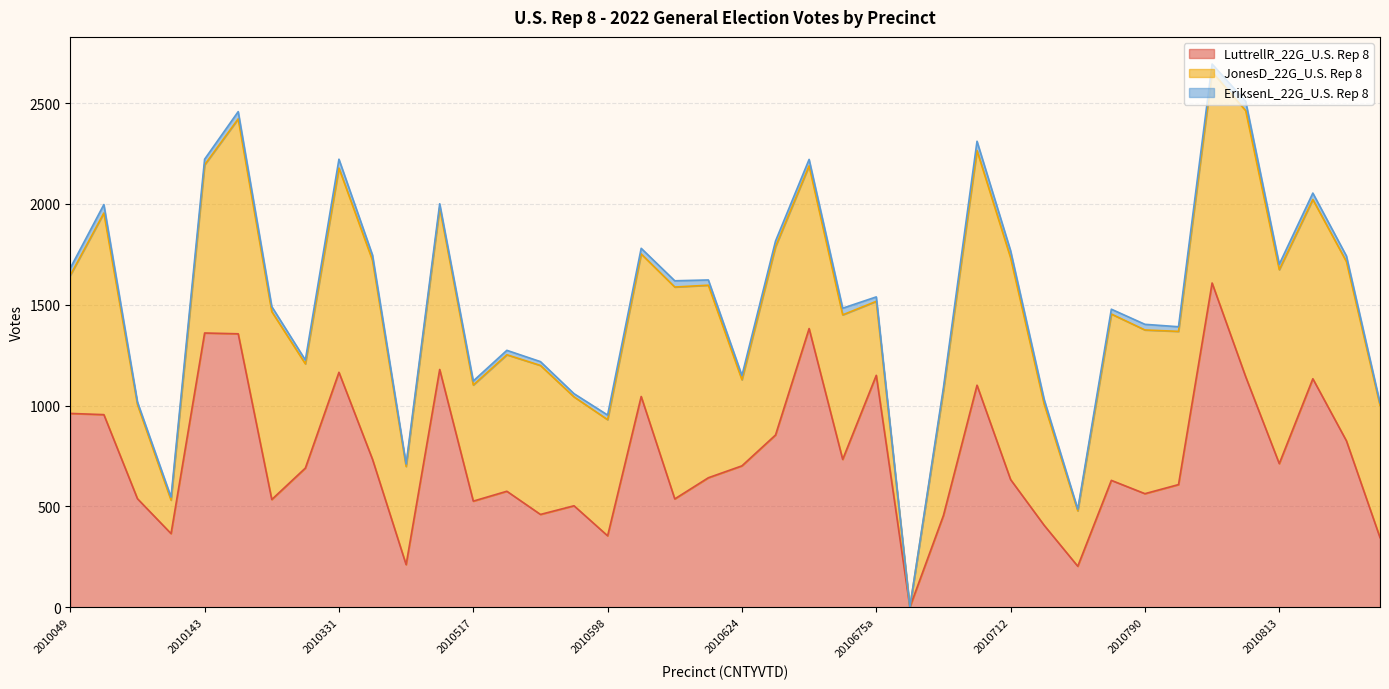

The value of LuttrellR_22G_U.S. Rep 8 at 2010521 is 376. True or false?

False